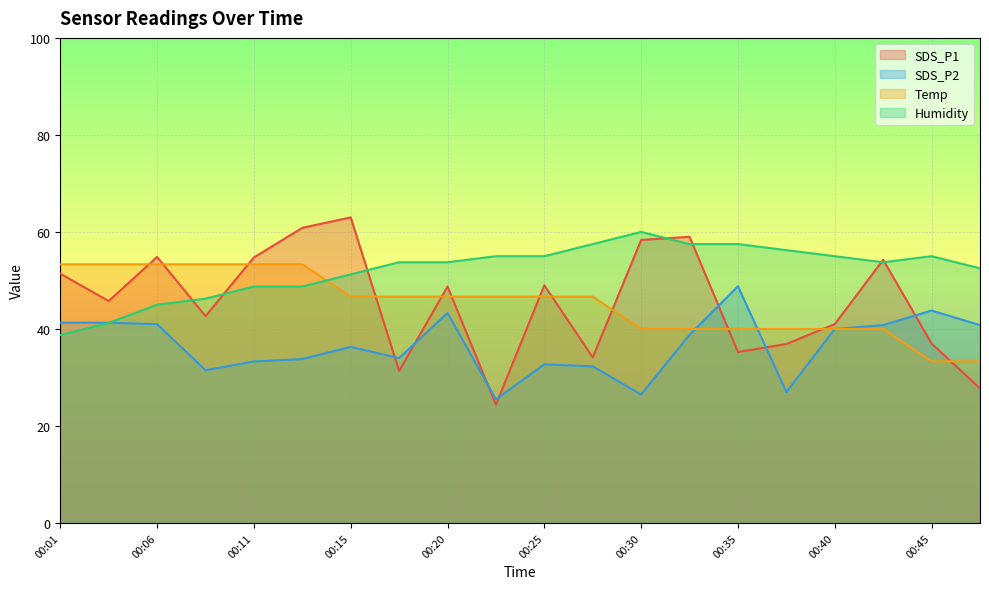

Where is the first local minimum for SDS_P1?

00:03